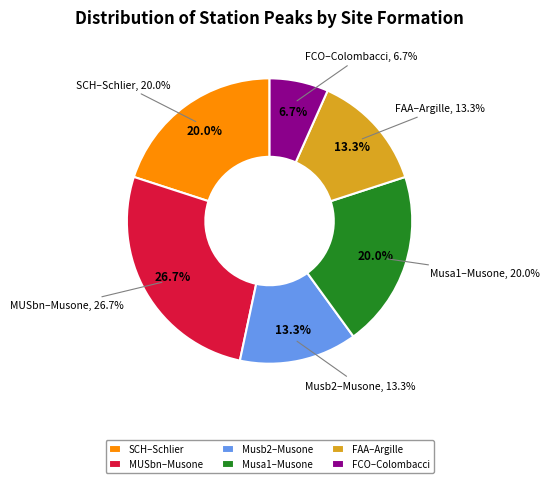

Which slice is the smallest?

FCO – Colombacci / Marly clays